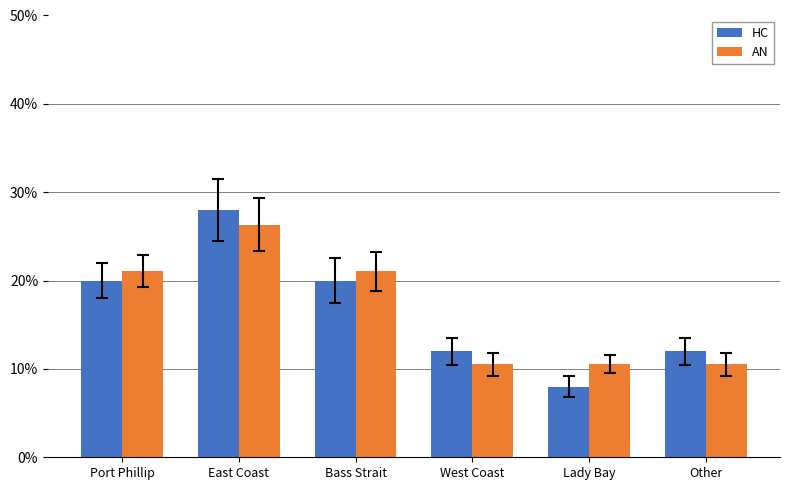

What is the difference between the highest and lowest values at Bass Strait?

1.1